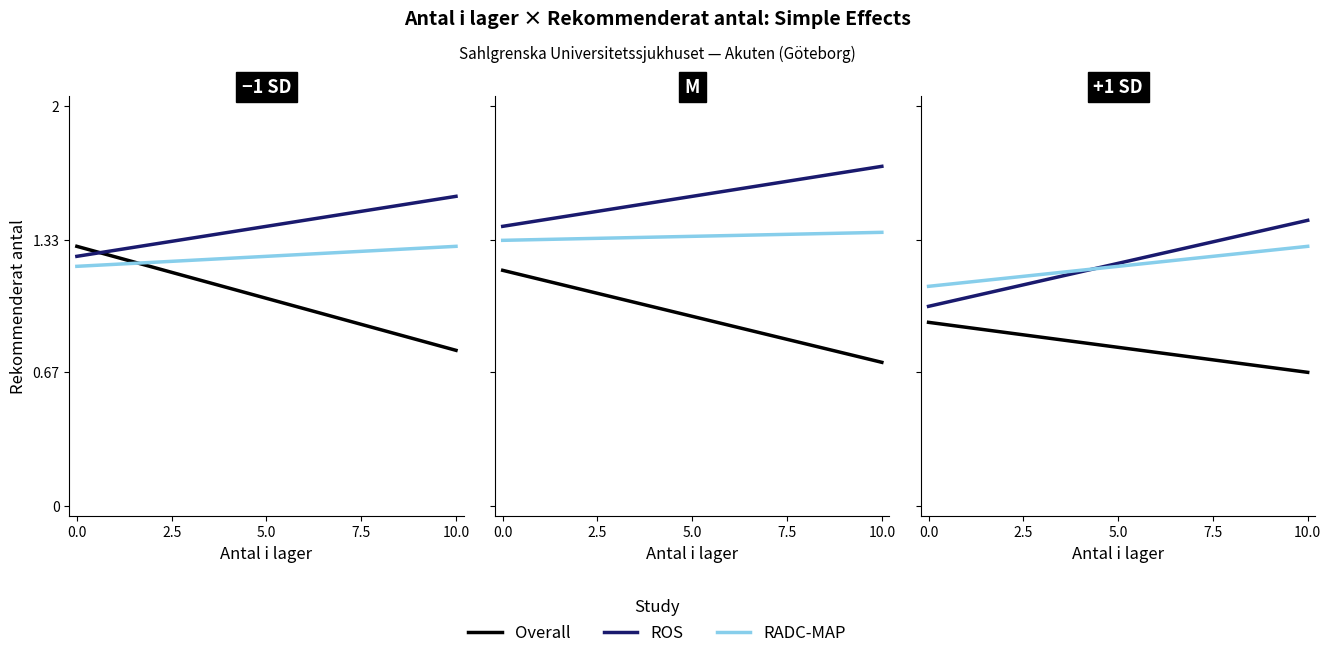

What position from the right is 10?

1